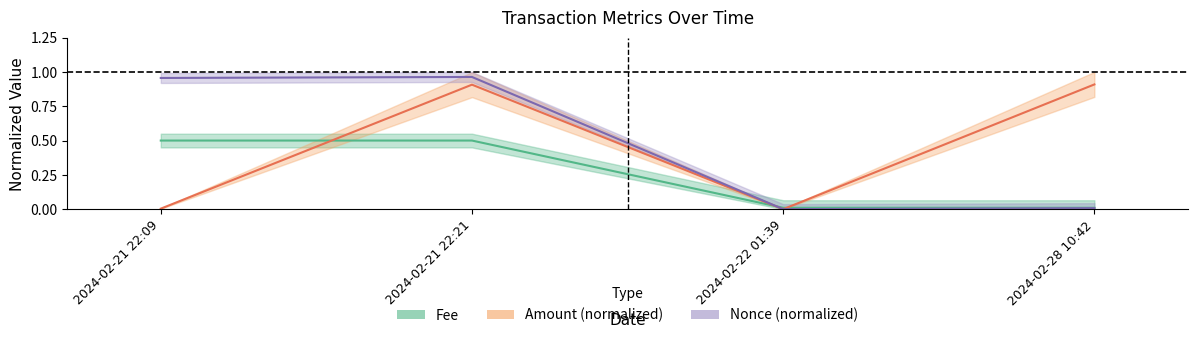

True or false: Amount (normalized) has a value of 1.6 at 2024-02-21 22:21.

False